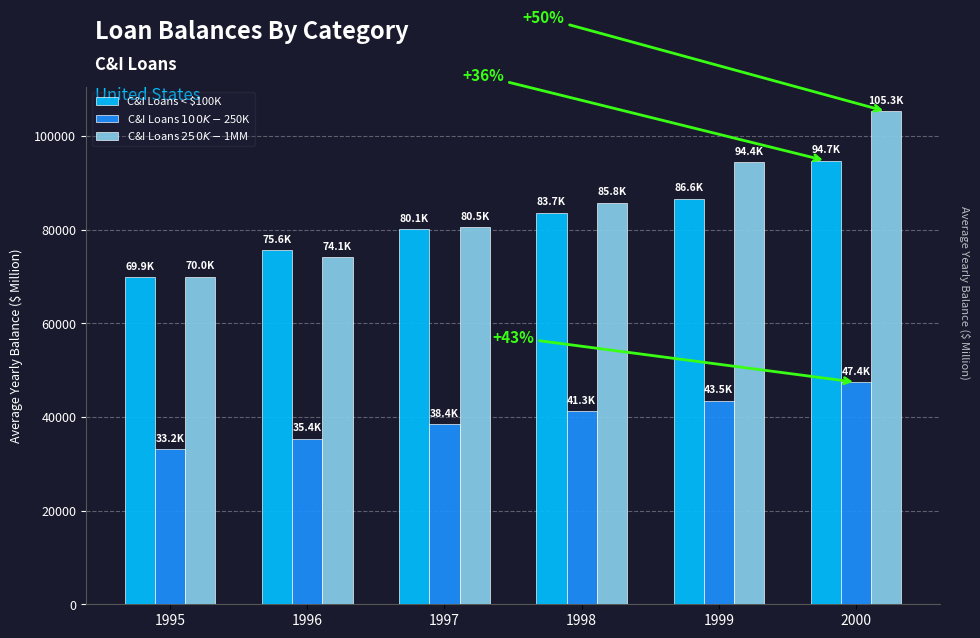

At how many categories does at least one series exceed 43236?

6